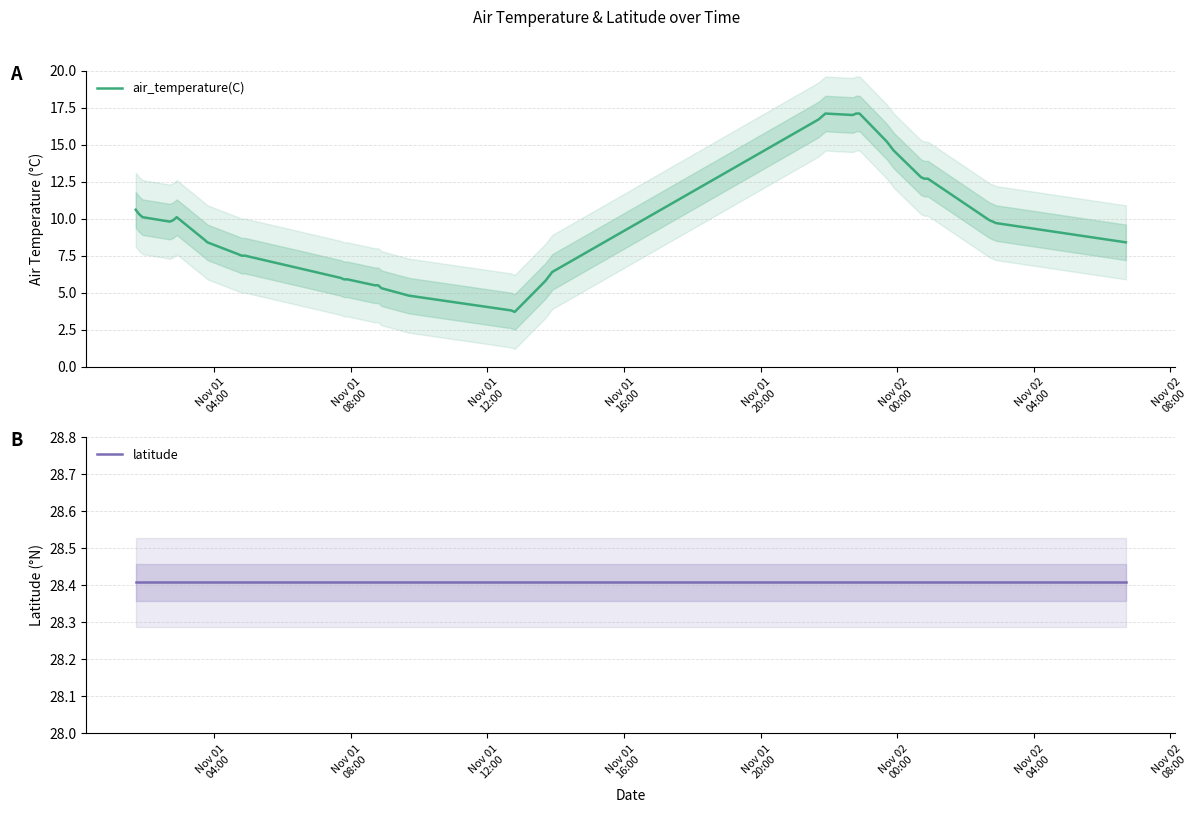

True or false: latitude and air_temperature(C) cross at least once.

False